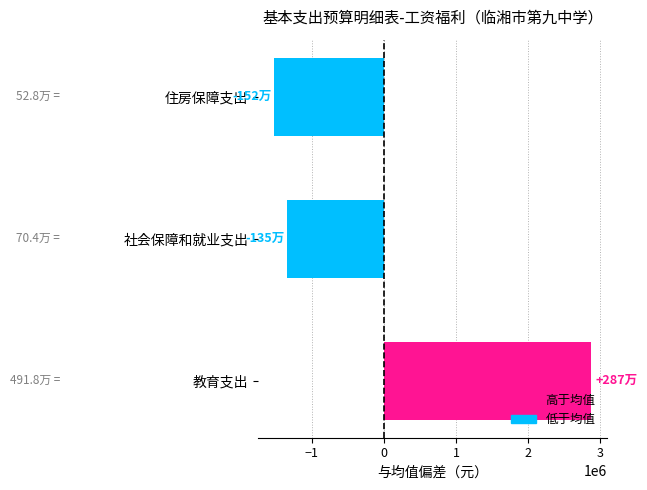

Read the value at 社会保障和就业支出.

-1345880.5